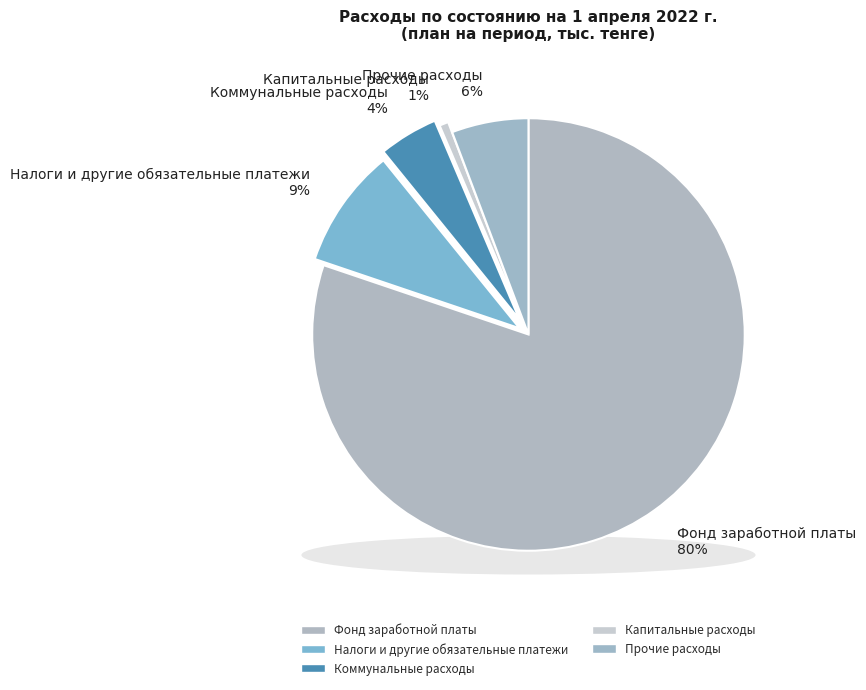

To the nearest percent, what is the combined percentage of Налоги и другие обязательные платежи and Капитальные расходы?

10%